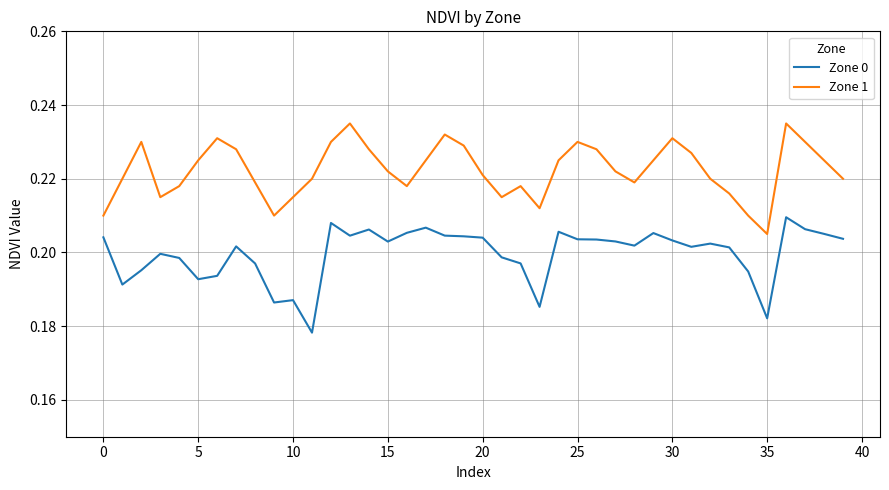

List the series in order of their peak value, highest first.

Zone 1, Zone 0